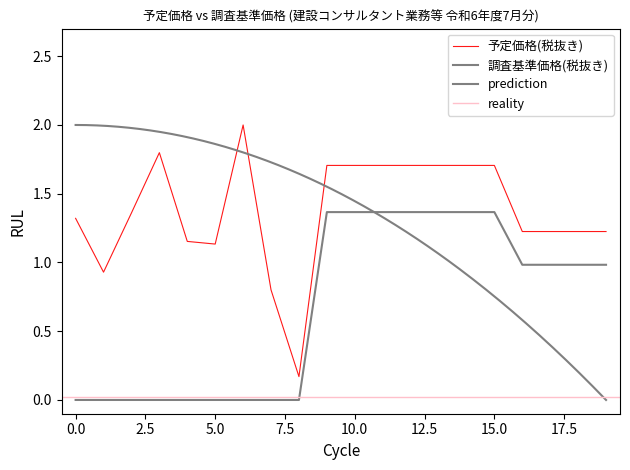

What is the spread (max minus min) of values at 17?

0.2